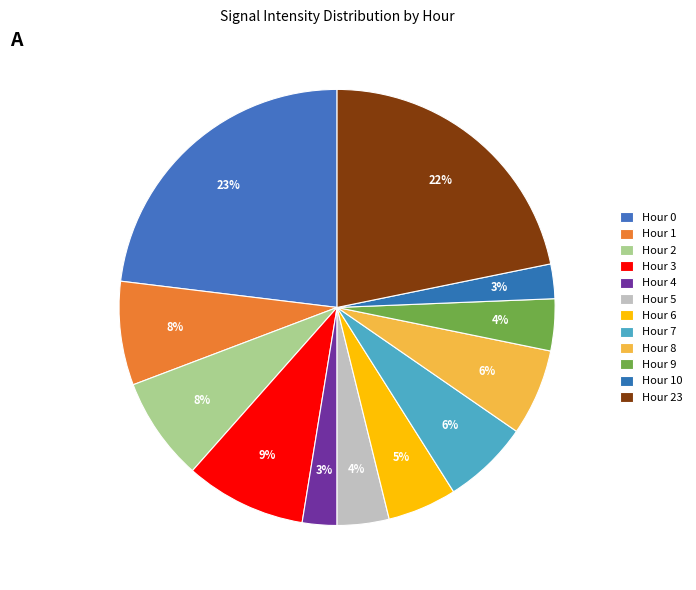

How many slices are in this pie chart?

12